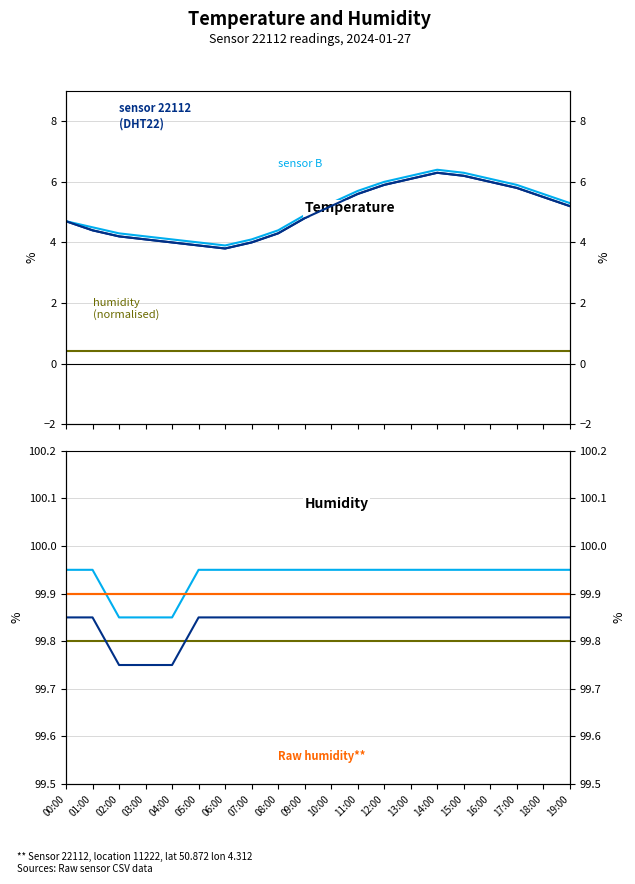

What is the value of the 19th point from the left?

5.5